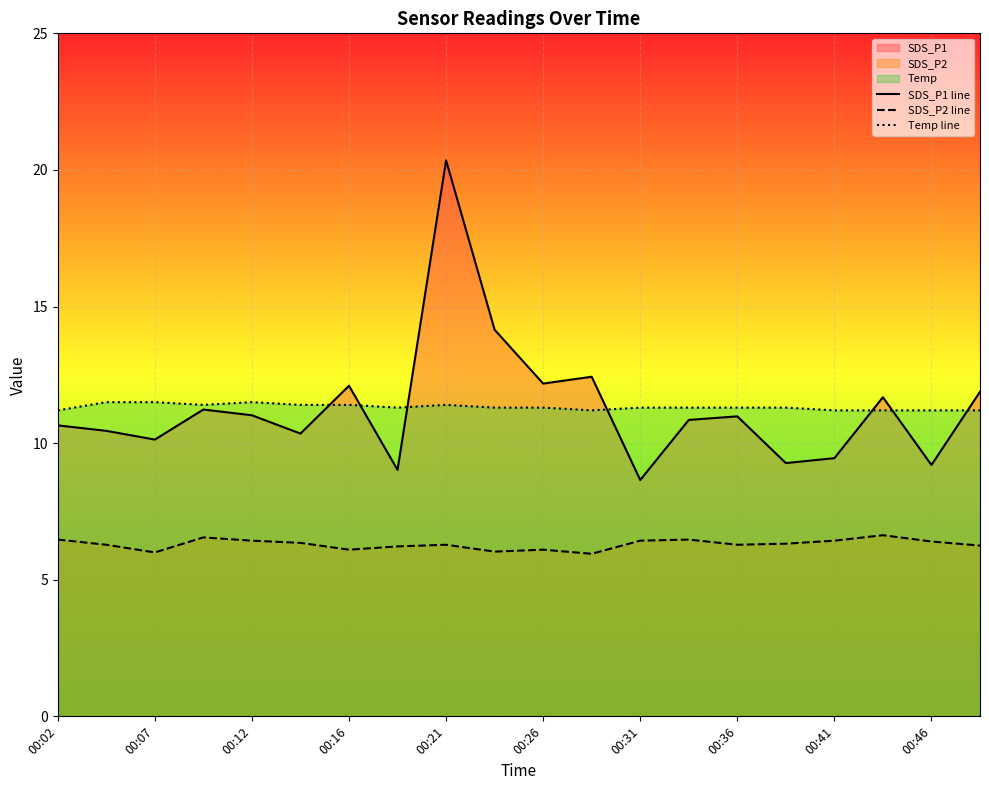

Which series has the largest range (max minus min)?

SDS_P1 line